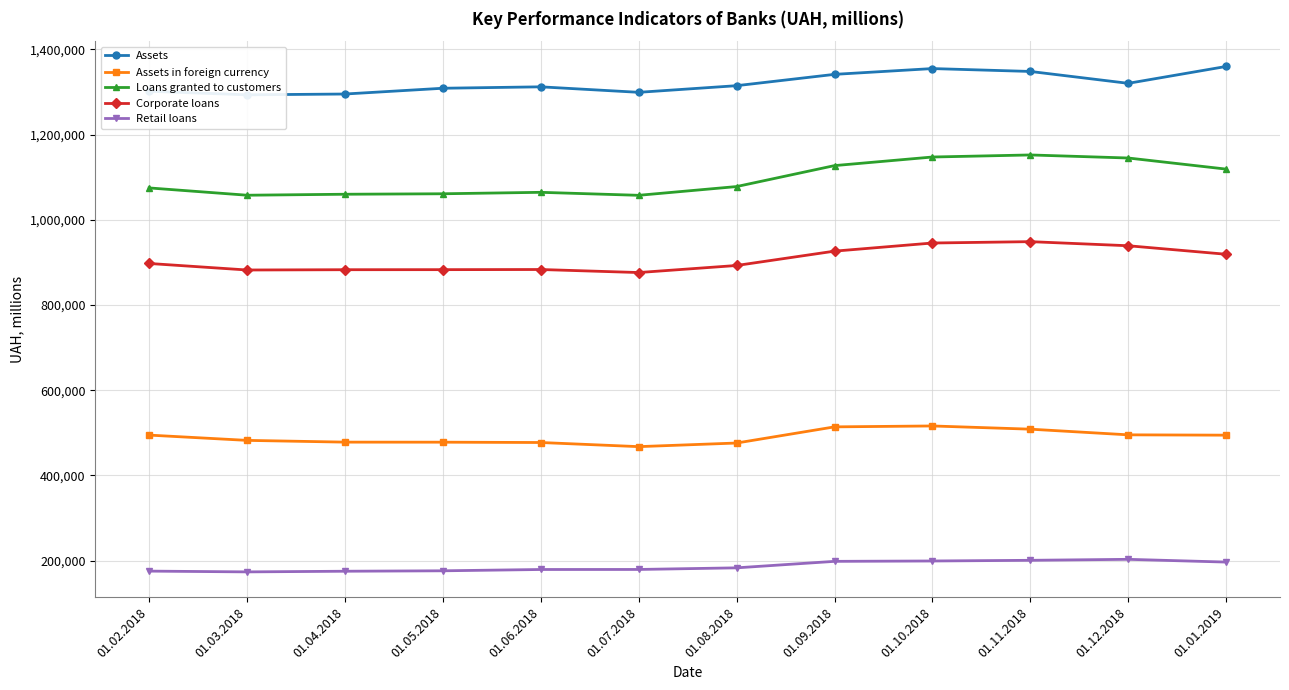

Rank the series by their maximum value, from lowest to highest.

Retail loans, Assets in foreign currency, Corporate loans, Loans granted to customers, Assets